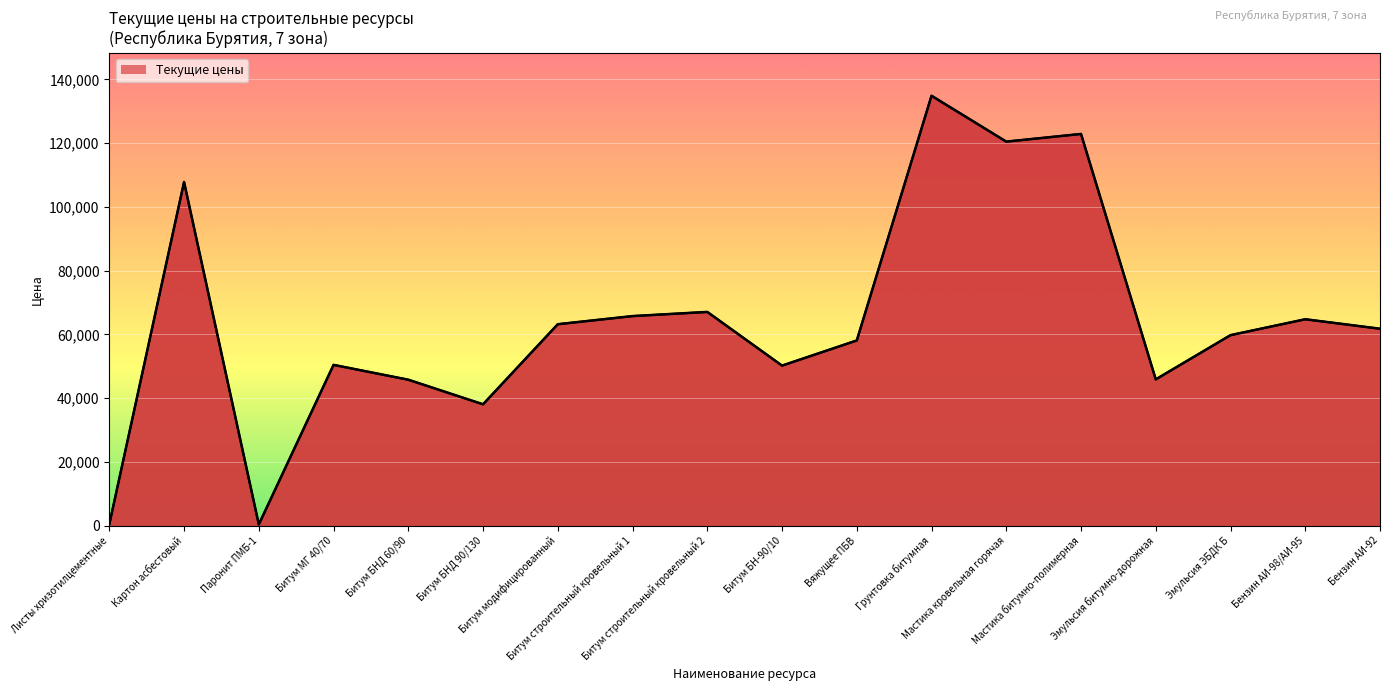

What is the difference between the values at Бензин АИ-92 and Эмульсия битумно-дорожная?

15890.8